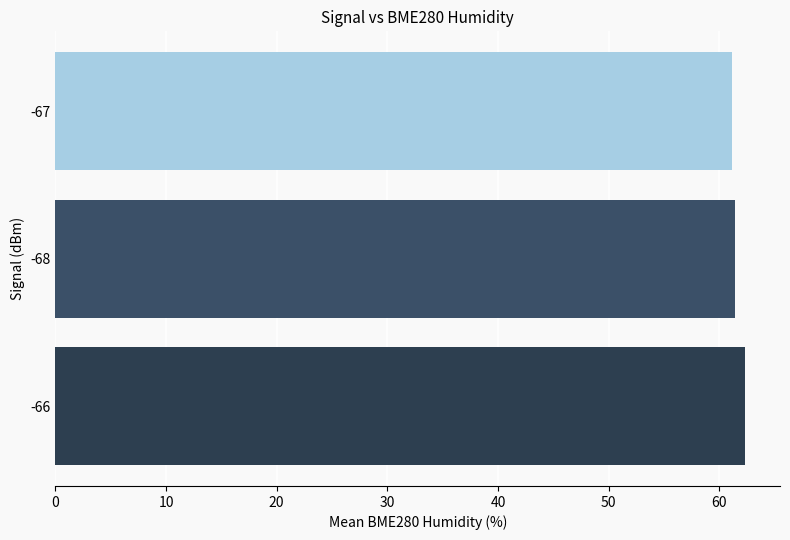

What is the ratio of the value at -66 to the value at -67?

1.0